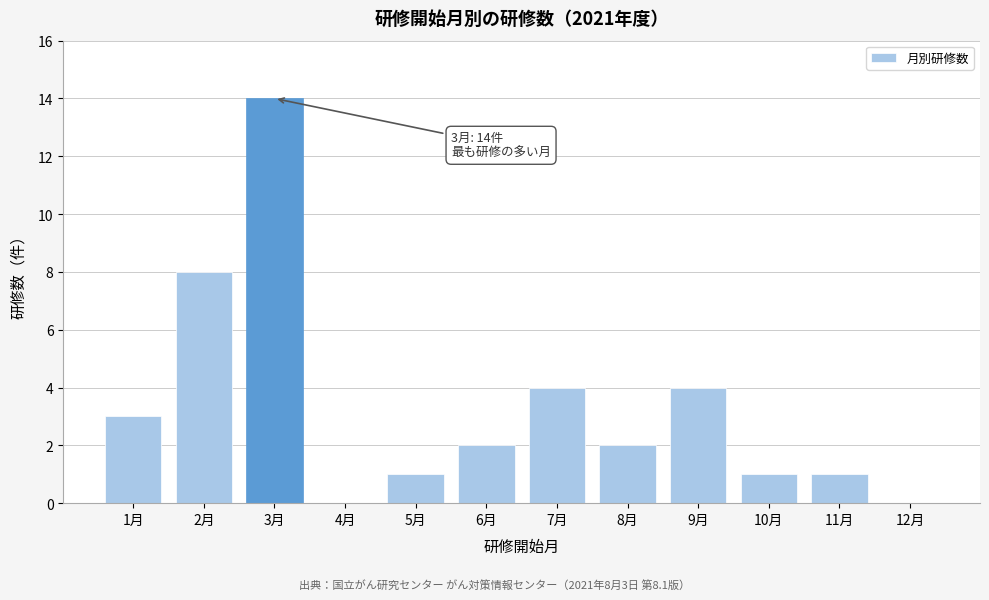

Reading left to right, list all the values displayed in this chart.

1月=3	2月=8	3月=14	4月=0	5月=1	6月=2	7月=4	8月=2	9月=4	10月=1	11月=1	12月=0